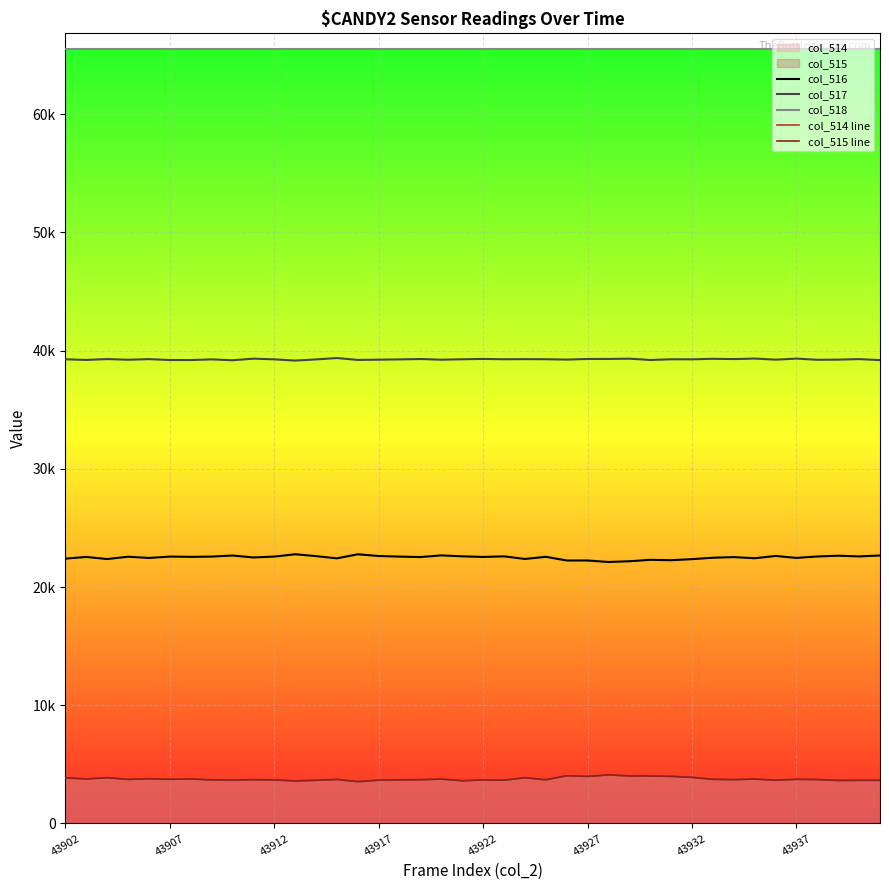

Which label corresponds to the largest value in the chart?

43902